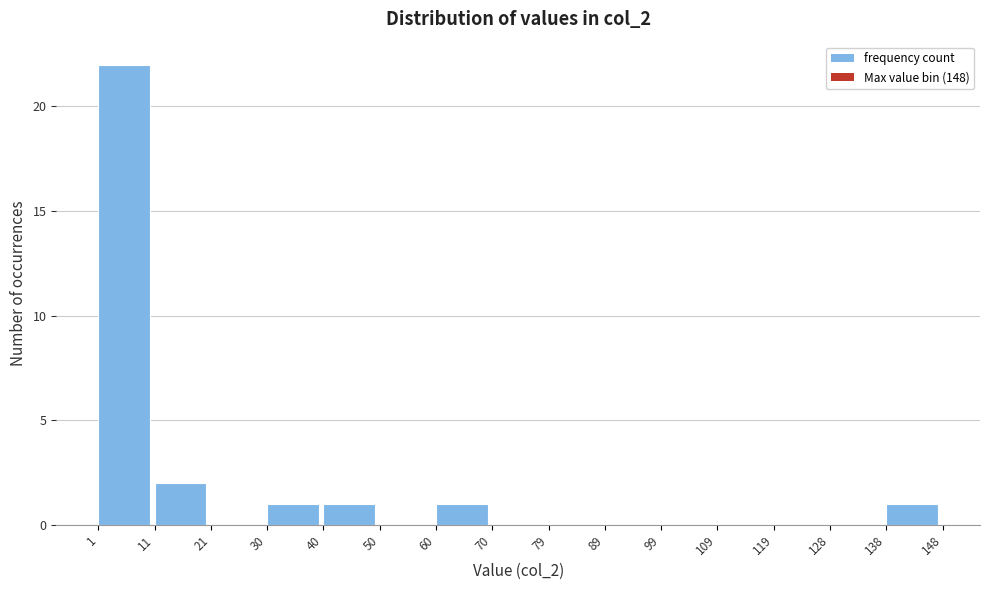

Reading left to right, list every bar in this chart as the range it spans on the x-axis followed by its height. The values are not printed on the chart, so give them approximately, as read against the axis.

1 to 11: 22
11 to 21: 2
21 to 30: 0
30 to 40: 1
40 to 50: 1
50 to 60: 0
60 to 70: 1
70 to 79: 0
79 to 89: 0
89 to 99: 0
99 to 109: 0
109 to 119: 0
119 to 128: 0
128 to 138: 0
138 to 148: 1